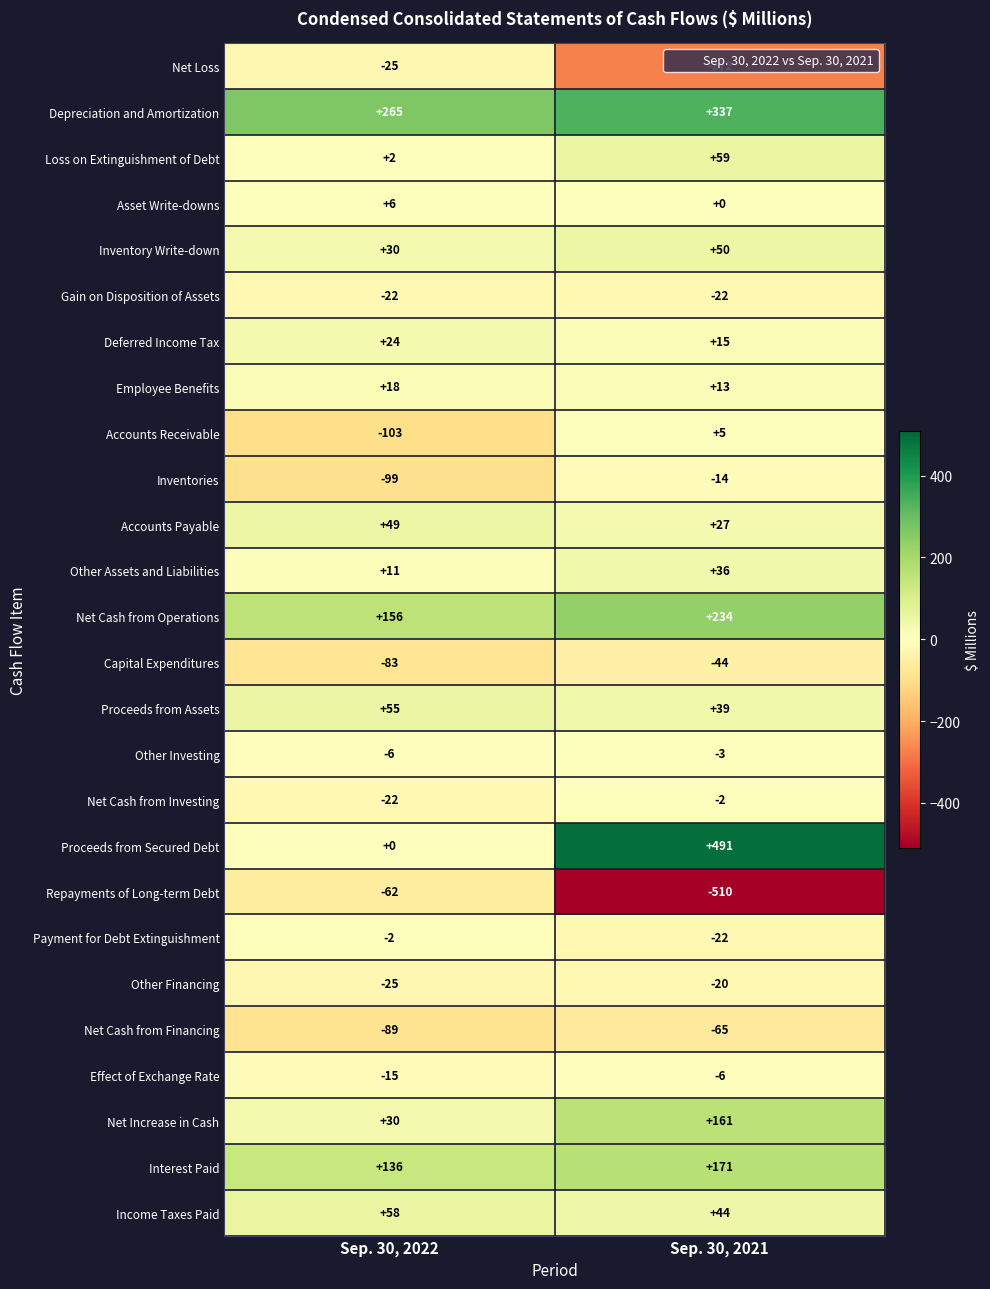

List the labels in order of Accounts Payable value, largest first.

Sep. 30, 2022, Sep. 30, 2021